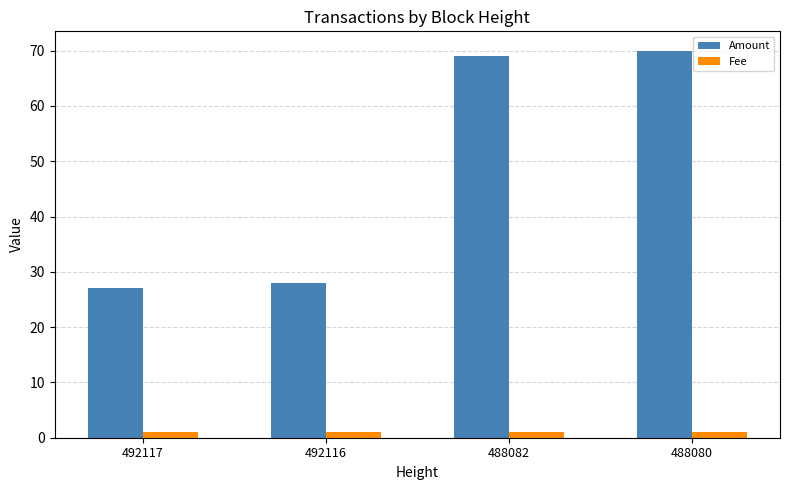

Which series has the largest range (max minus min)?

Amount